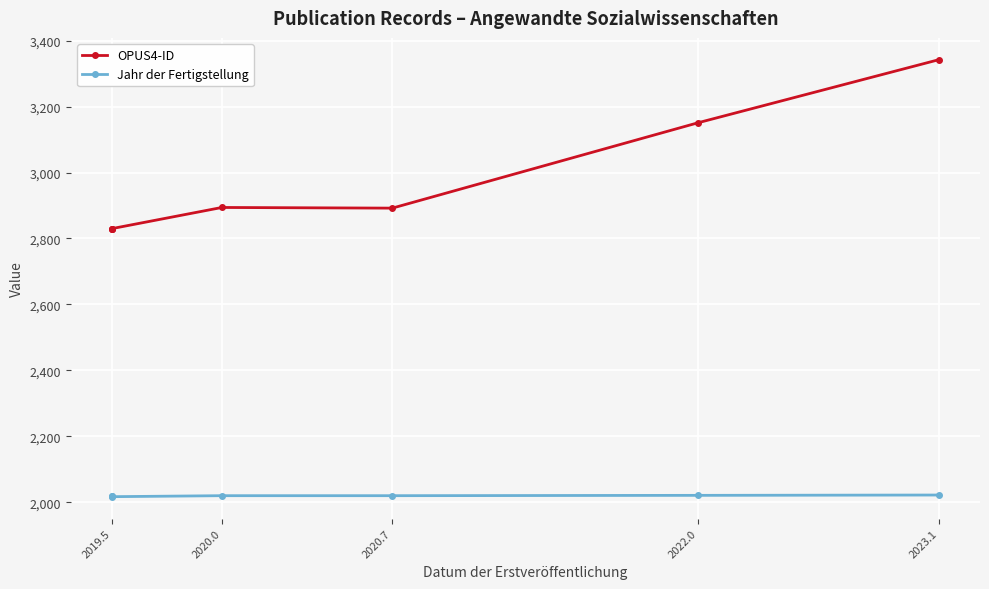

List the series in order of their peak value, highest first.

OPUS4-ID, Jahr der Fertigstellung